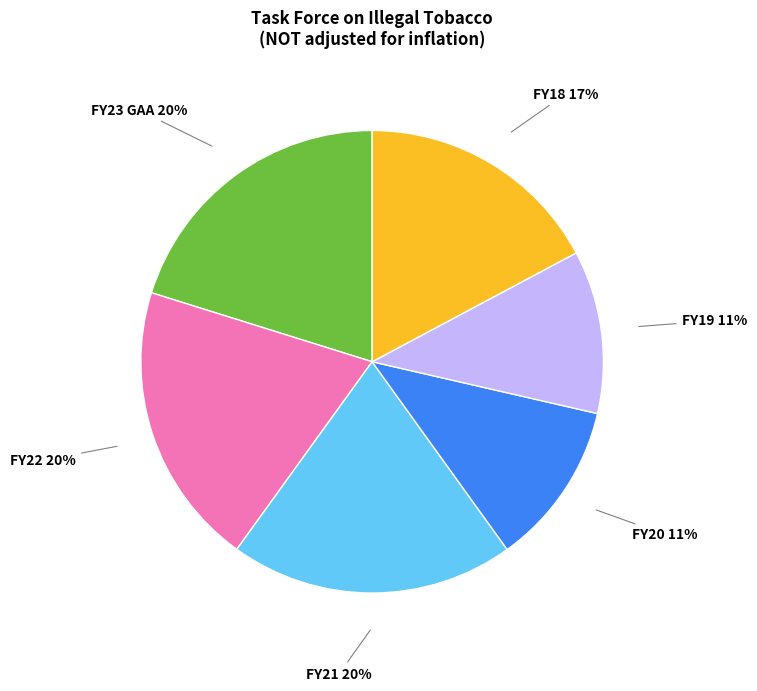

How many segments does this pie chart have?

6